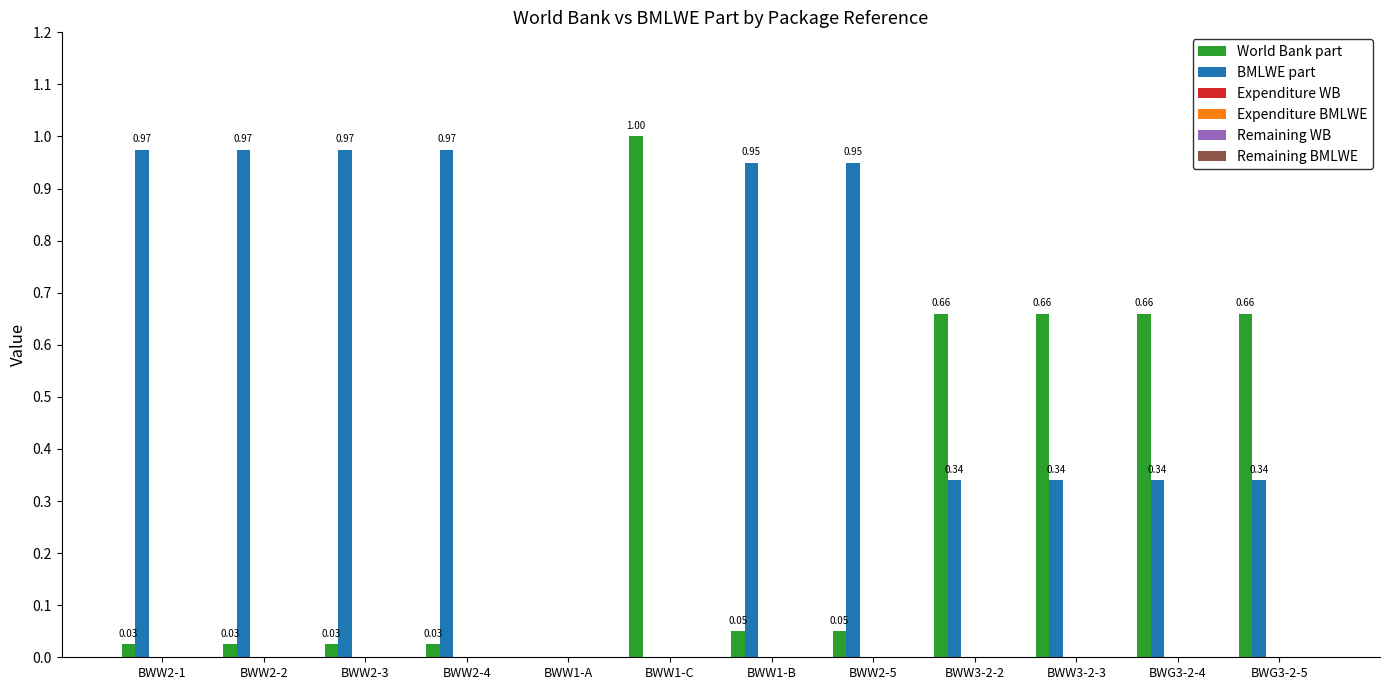

Which series has the largest total across all categories?

BMLWE part